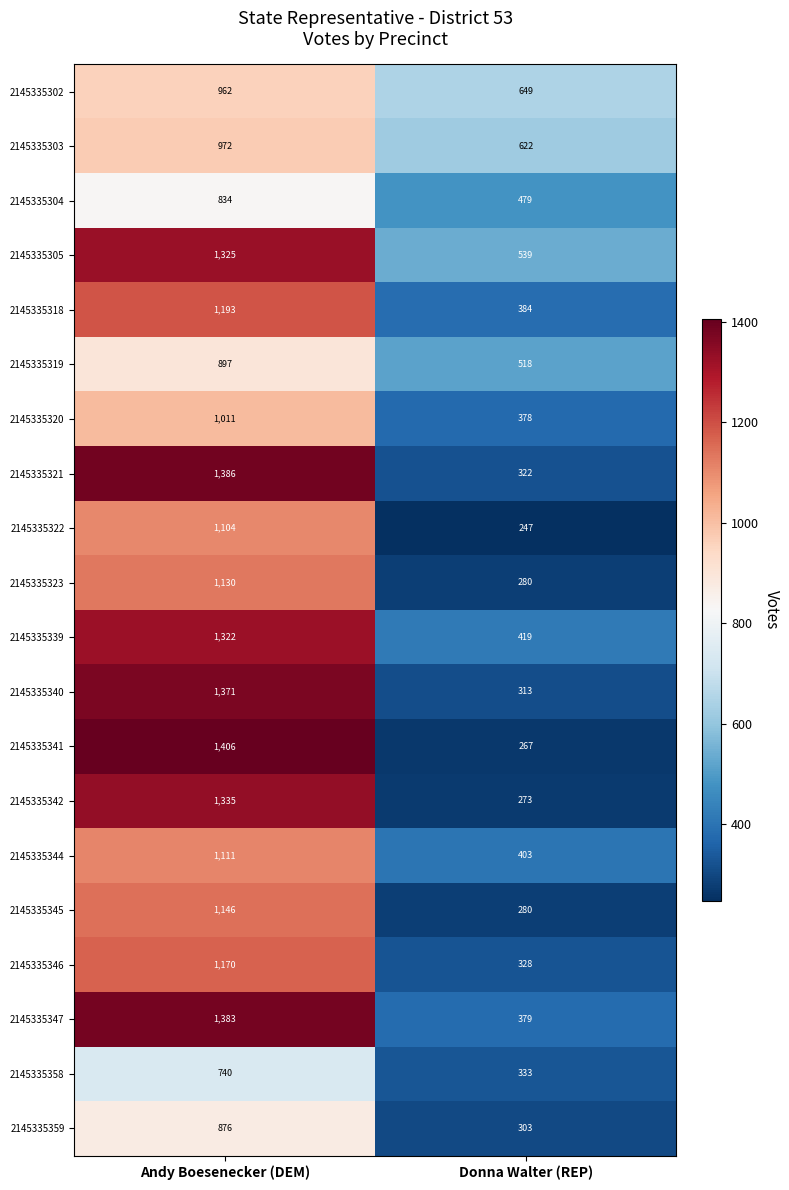

The 2145335342 series shows 137 at Donna Walter (REP). True or false?

False